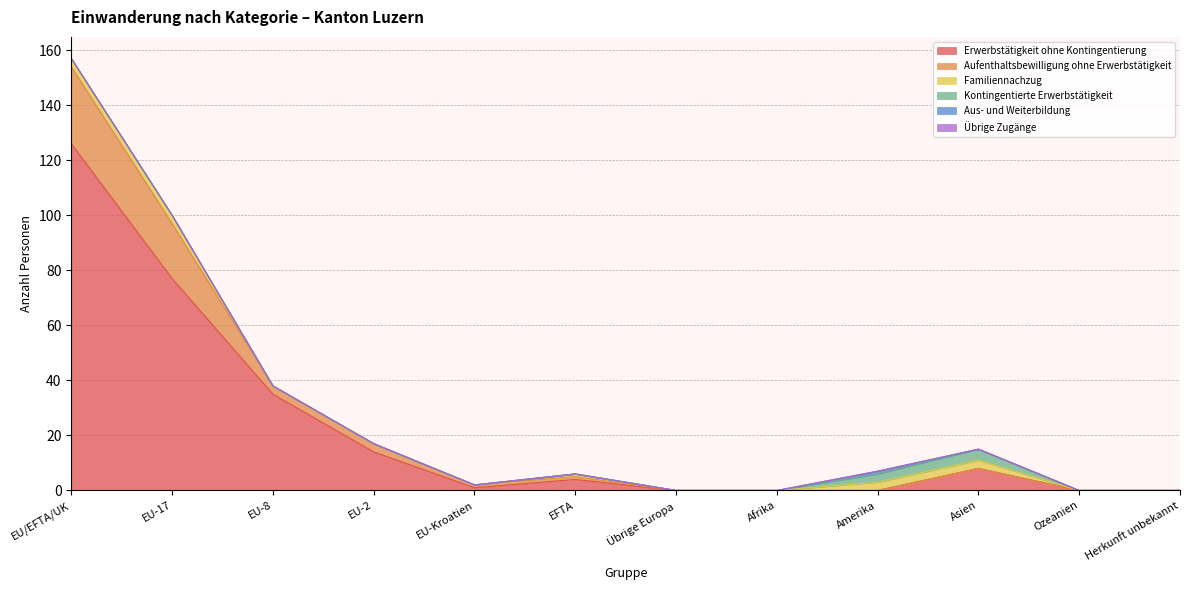

Reading right to left, what are all the values shown in this chart?

Erwerbstätigkeit ohne Kontingentierung: 0	0	8	0	0	0	4	1	14	35	77	126
Aufenthaltsbewilligung ohne Erwerbstätigkeit: 0	0	0	0	0	0	1	1	3	3	20	28
Familiennachzug: 0	0	3	3	0	0	1	0	0	0	3	3
Kontingentierte Erwerbstätigkeit: 0	0	4	3	0	0	0	0	0	0	0	0
Aus- und Weiterbildung: 0	0	0	1	0	0	0	0	0	0	0	0
Übrige Zugänge: 0	0	0	0	0	0	0	0	0	0	0	0